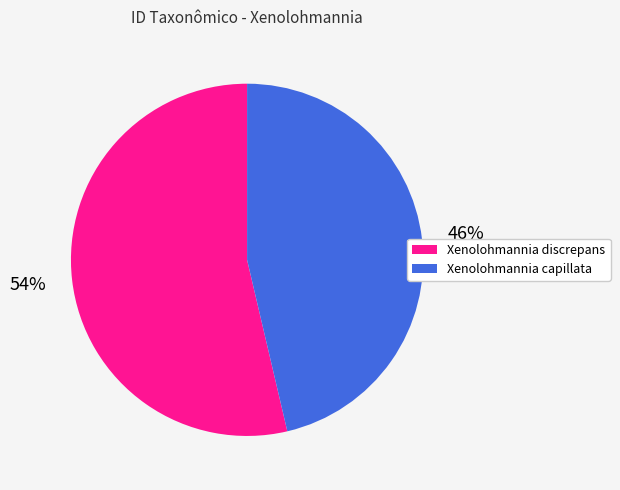

Which category has the smallest portion of the pie?

Xenolohmannia capillata